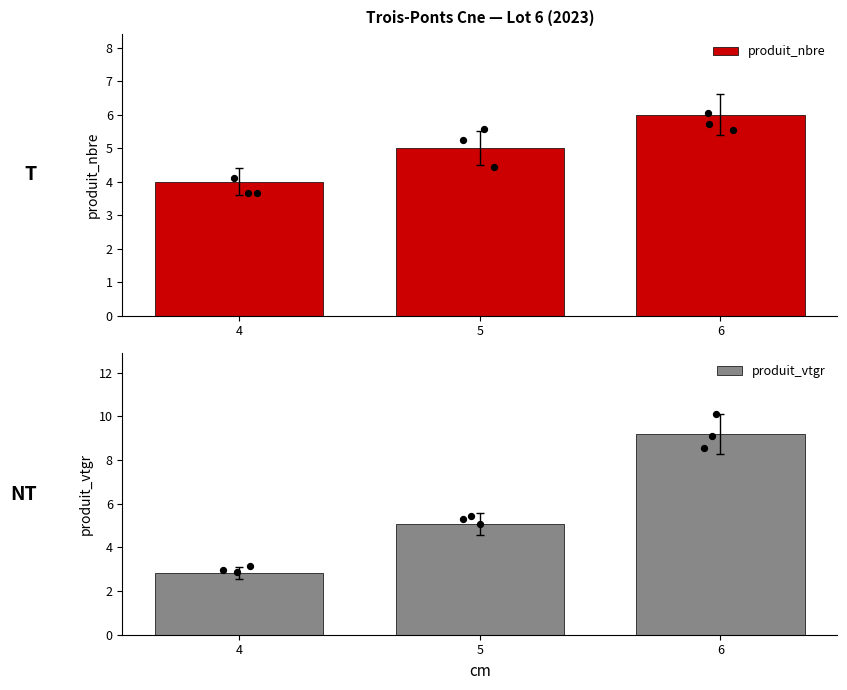

Which series has the largest total across all categories?

produit_vtgr